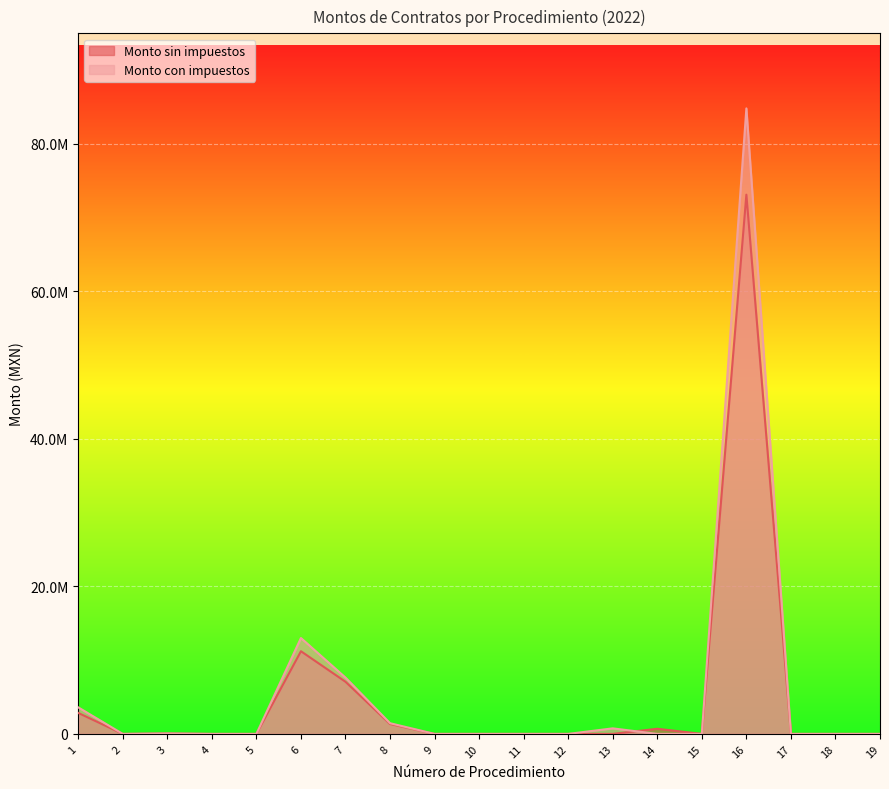

In Monto sin impuestos, how many points are lower than both neighbors (excluding endpoints)?

2